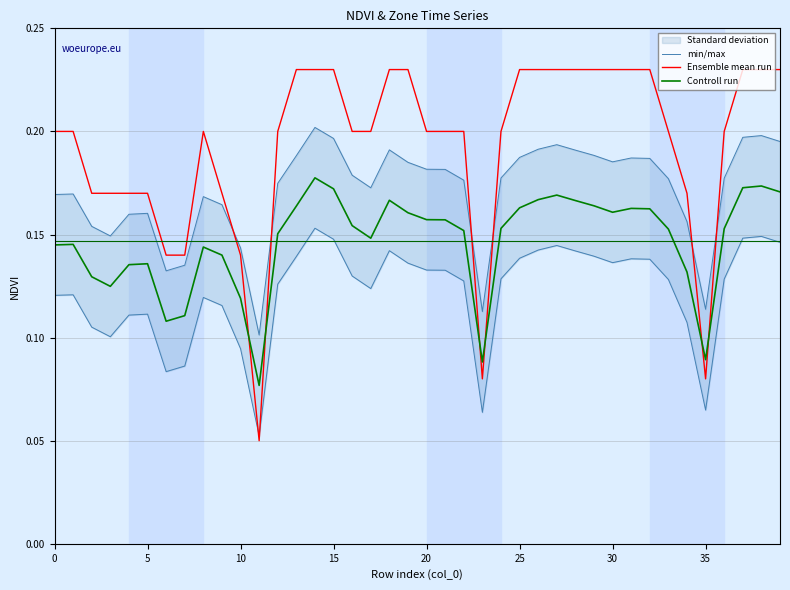

How many times do Ensemble mean run and Controll run cross each other?

6